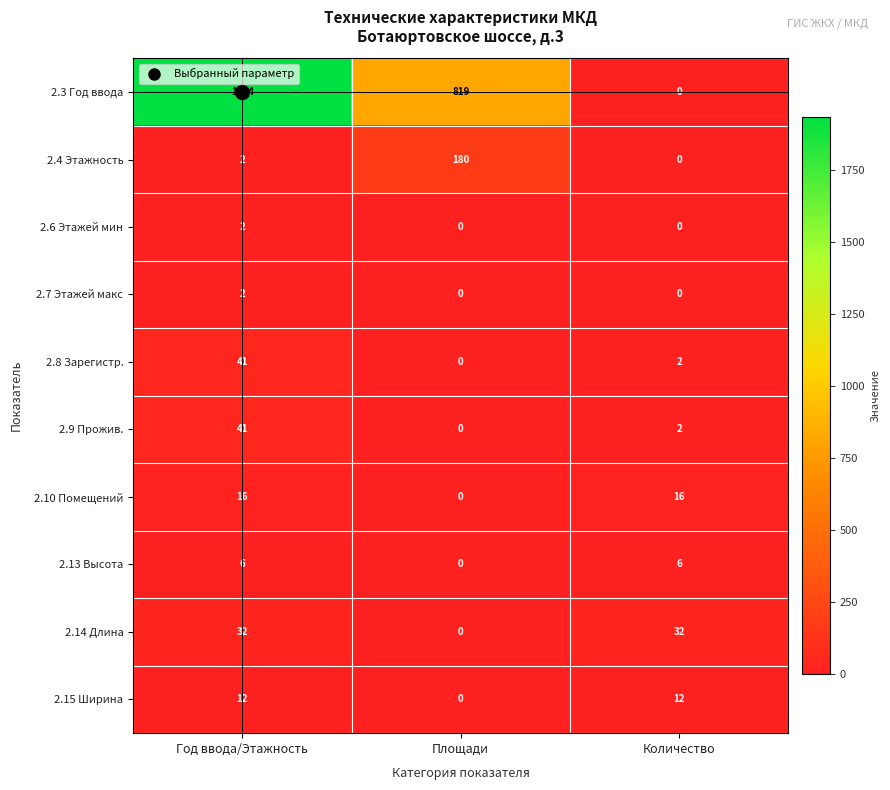

What is the difference between the maximum and minimum values in the 2.4 Этажность series?

180